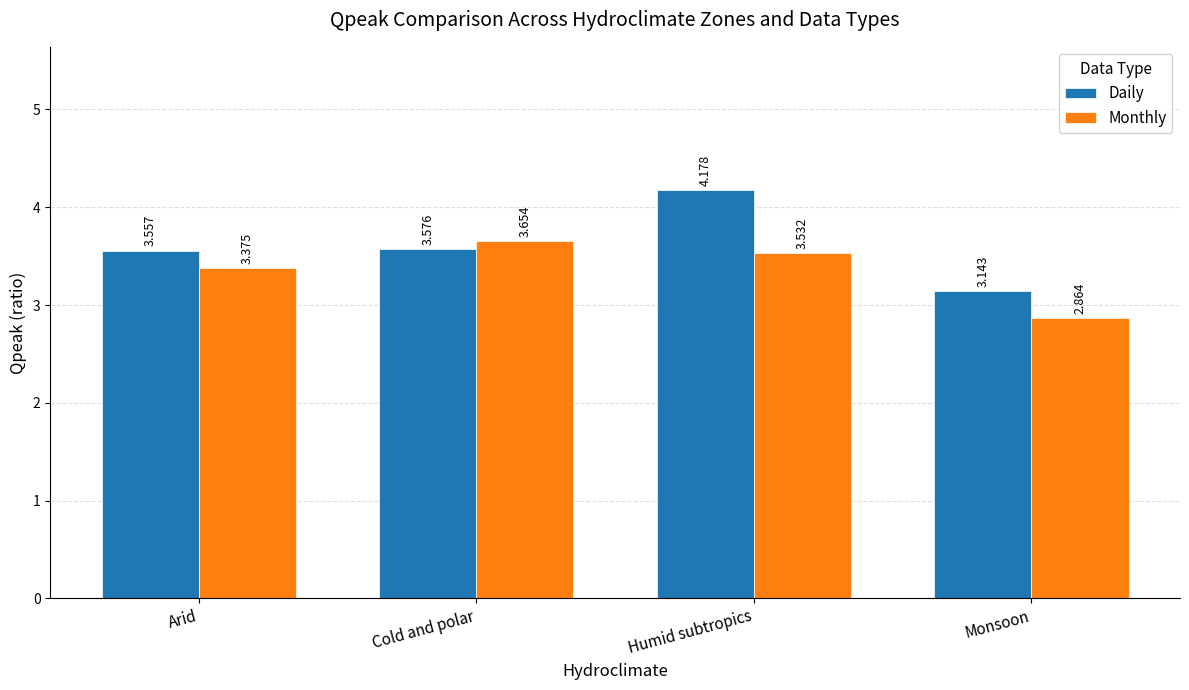

Which series changed the most between Humid subtropics and Monsoon?

Daily